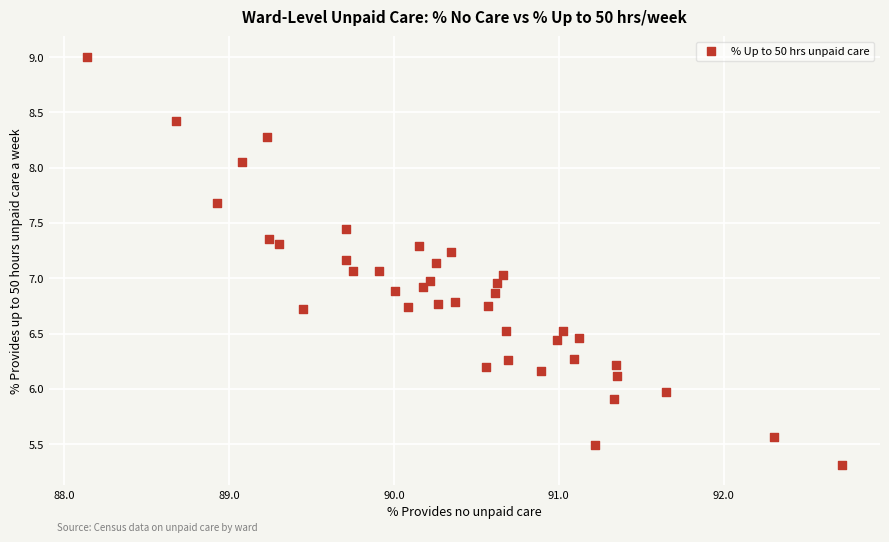

What is the range of X values (max minus min)?

4.6